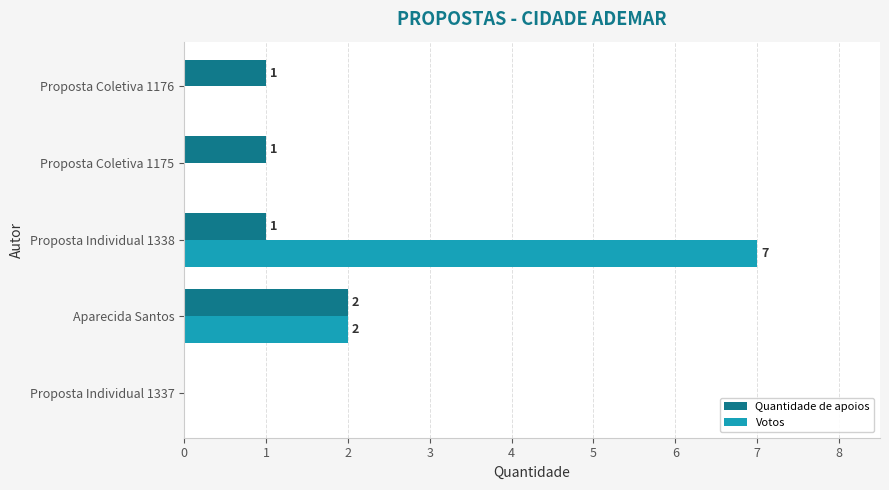

Between Proposta Individual 1338 and Proposta Coletiva 1176, which series saw the biggest shift?

Votos